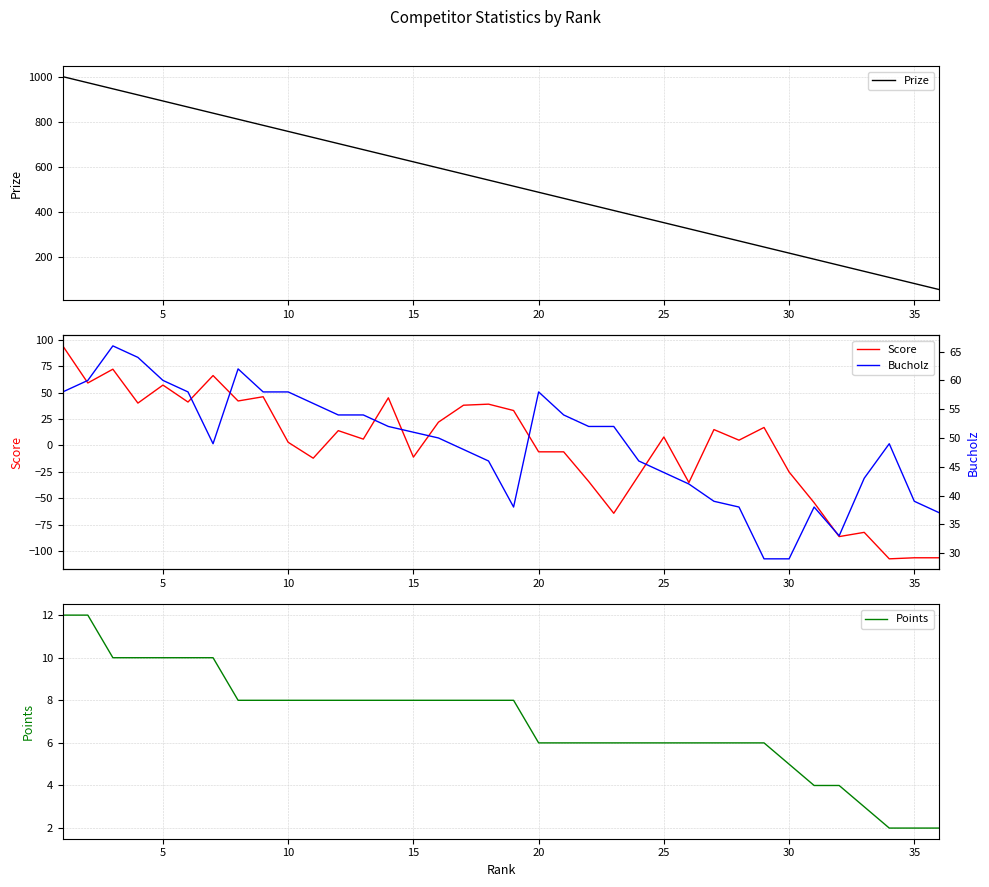

The value of Prize at 25 is 547. True or false?

False